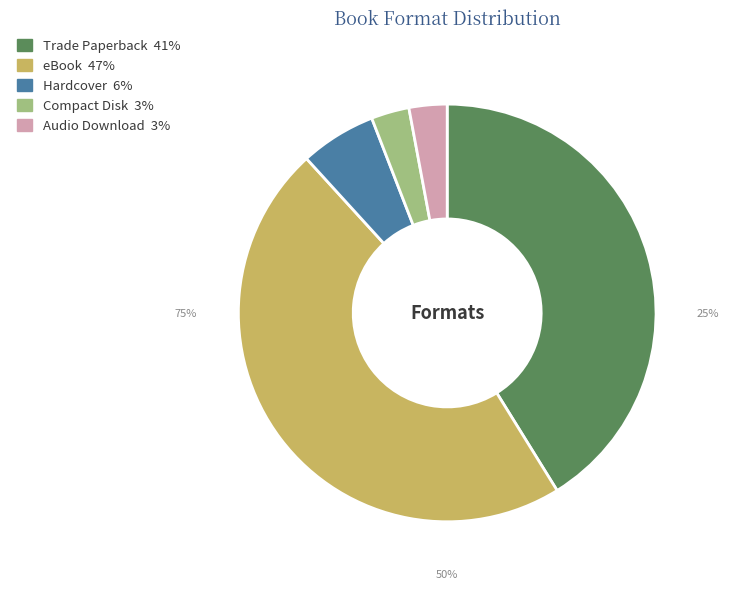

Between Trade Paperback and Hardcover, which is larger?

Trade Paperback